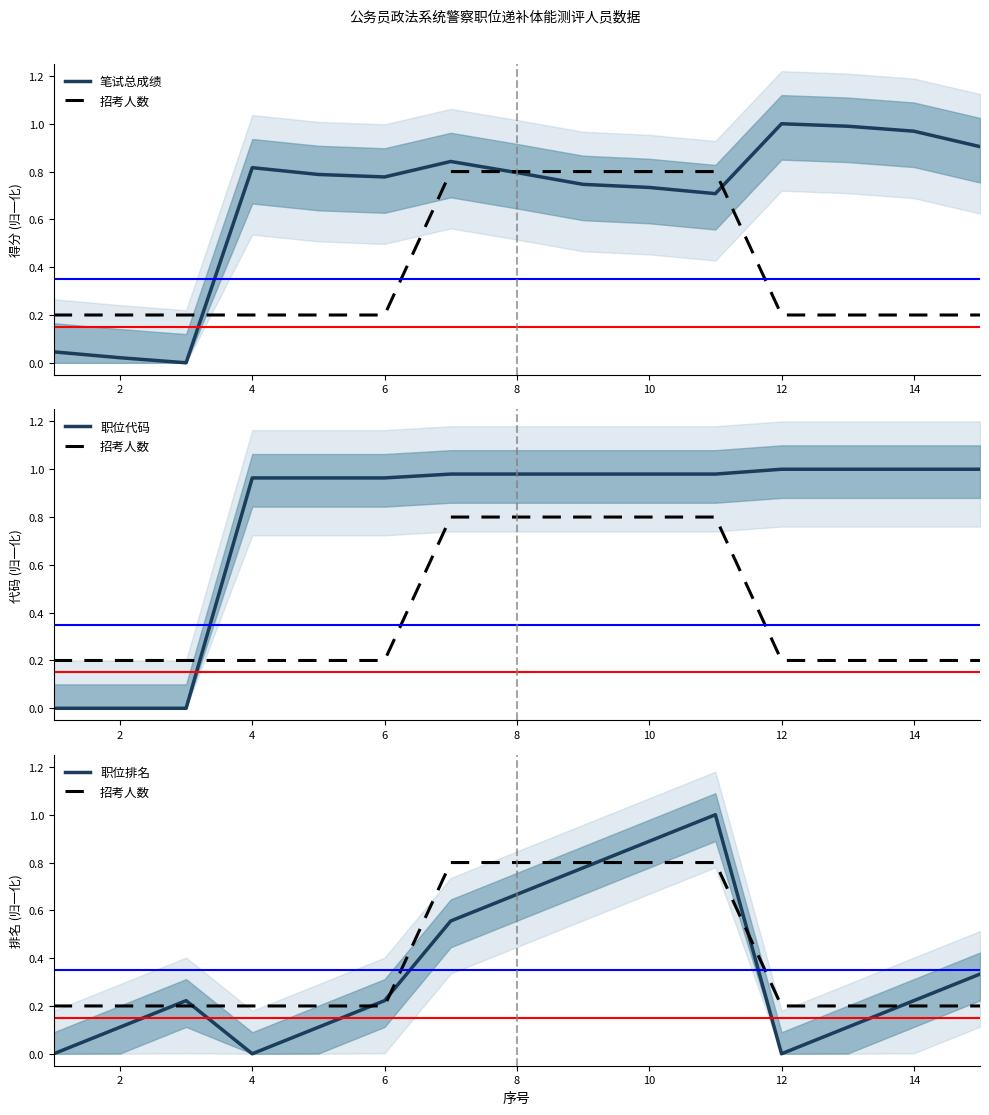

What is the total value across all series at 10?

3.4